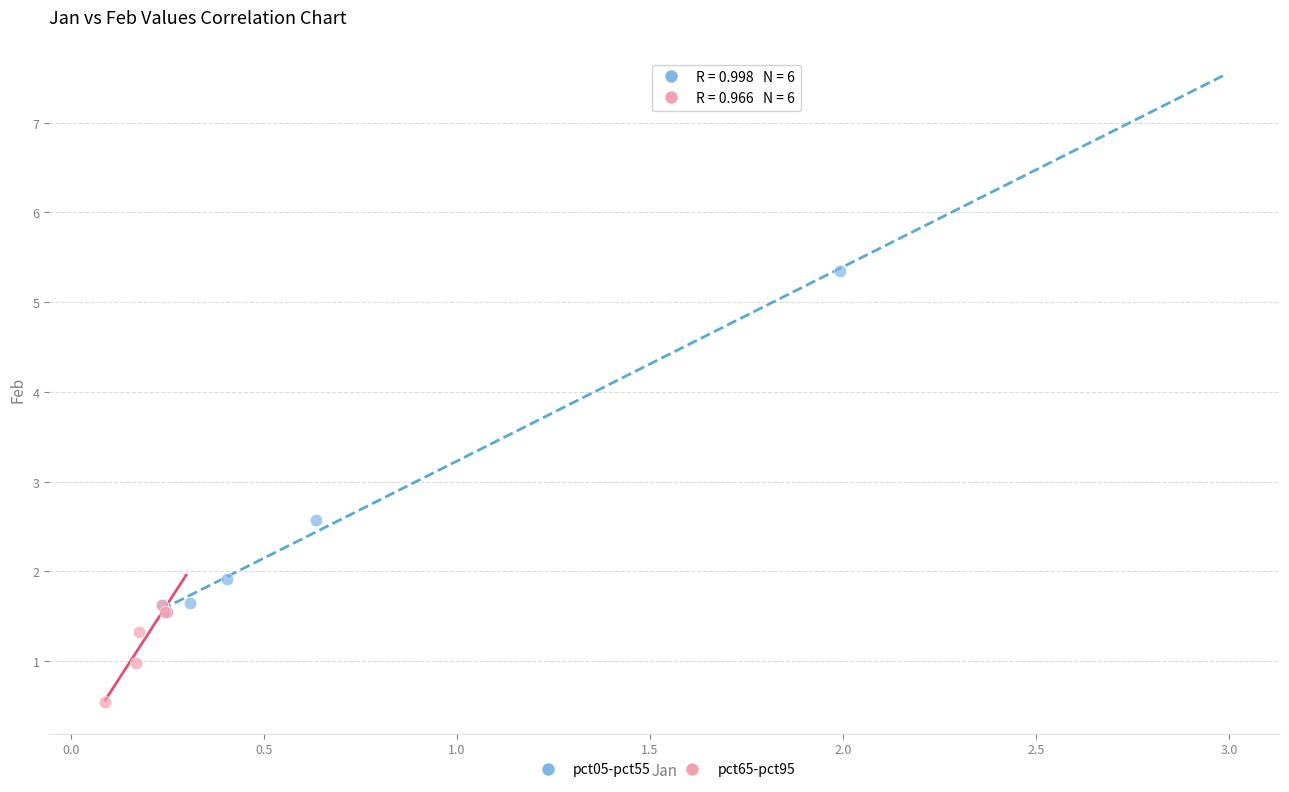

Which series reaches the minimum Y coordinate?

pct65-pct95